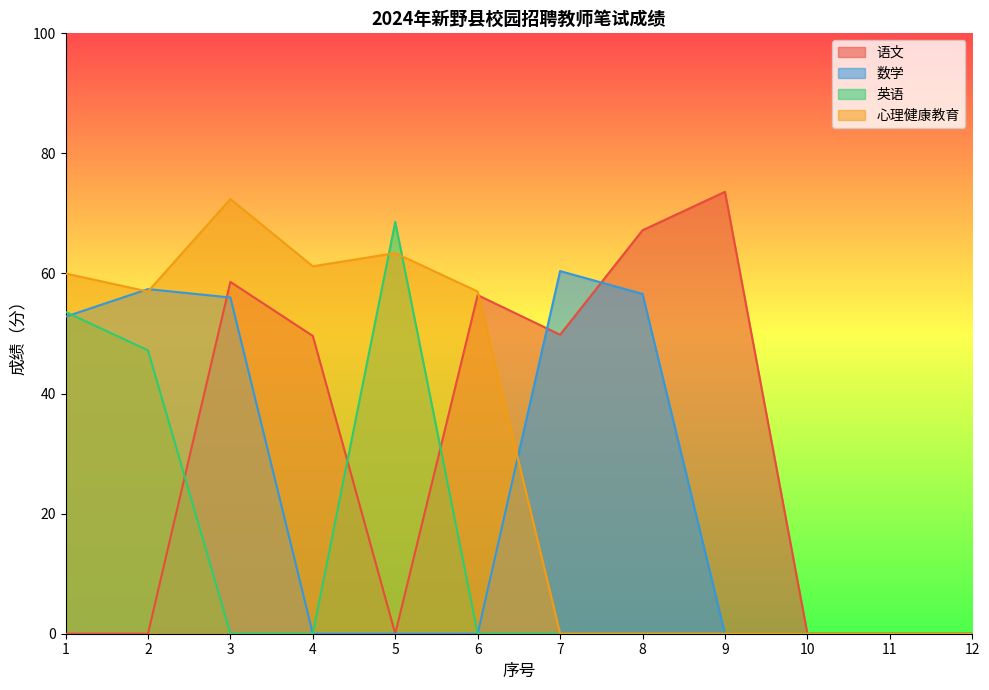

Where is the first local maximum for 语文?

3